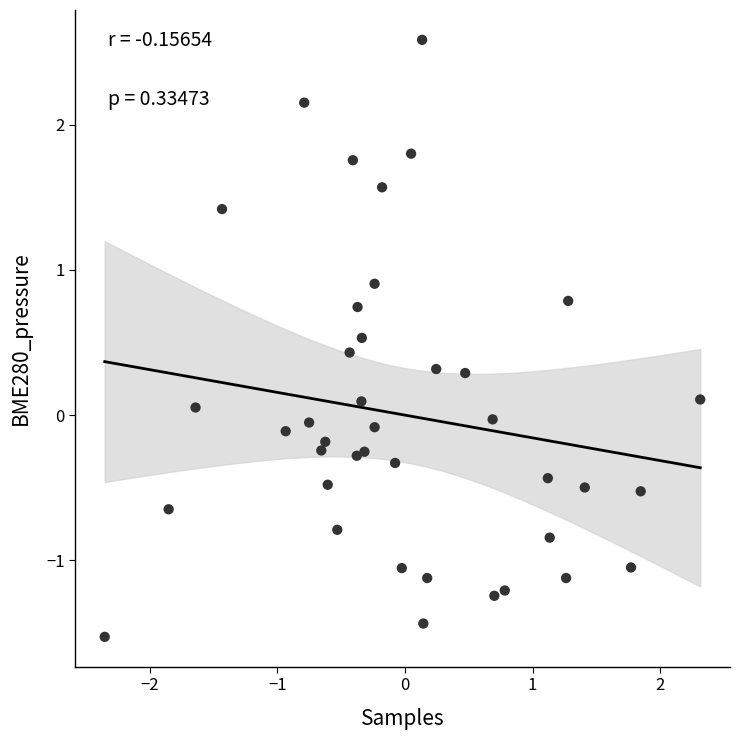

What is the range of Y values (max minus min)?

4.1